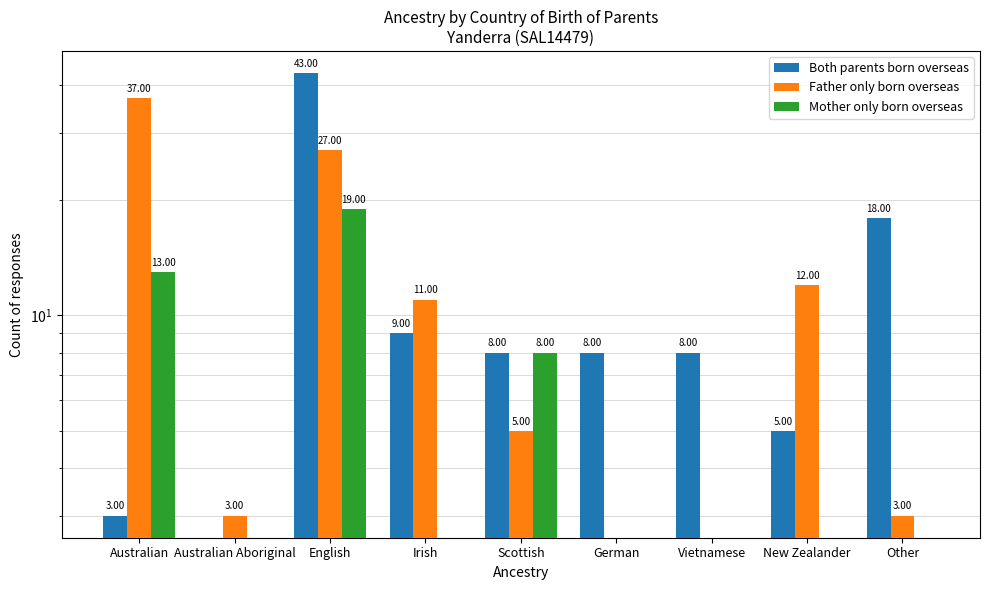

At which label does Both parents born overseas first exceed 8?

English